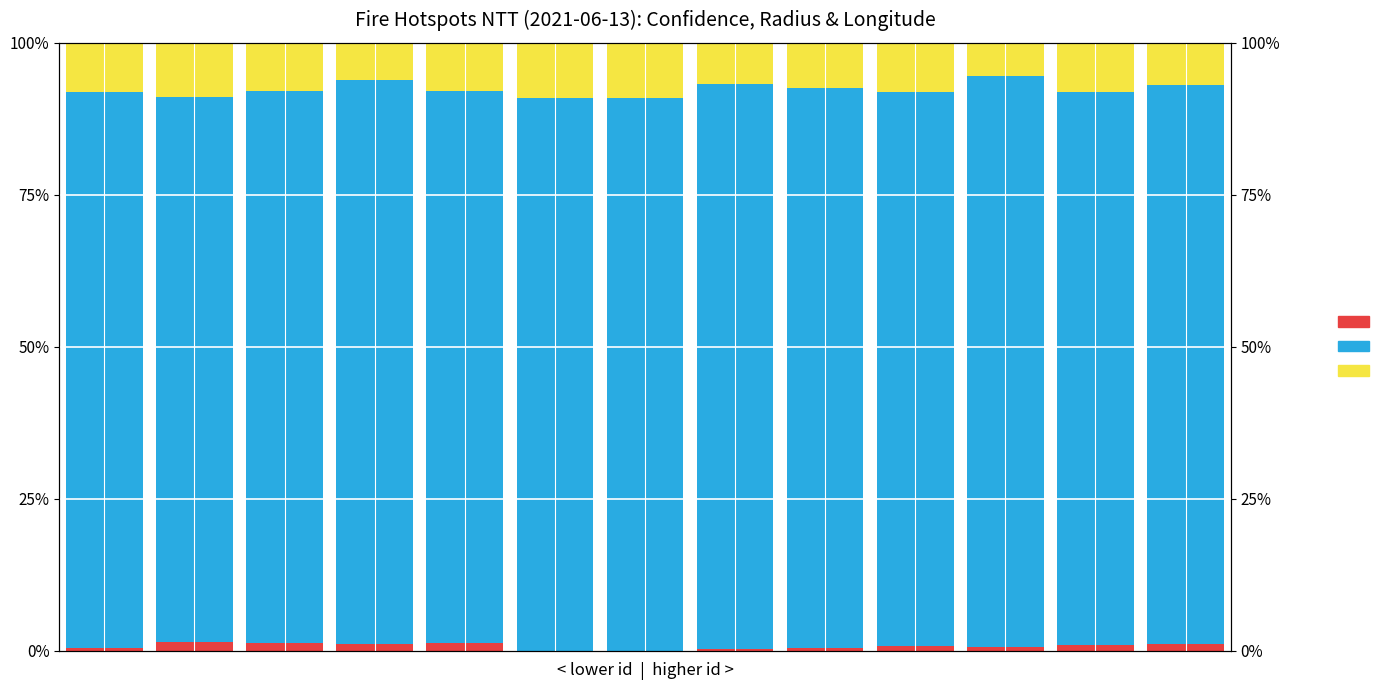

What is the spread (max minus min) of values at 10?

0.9